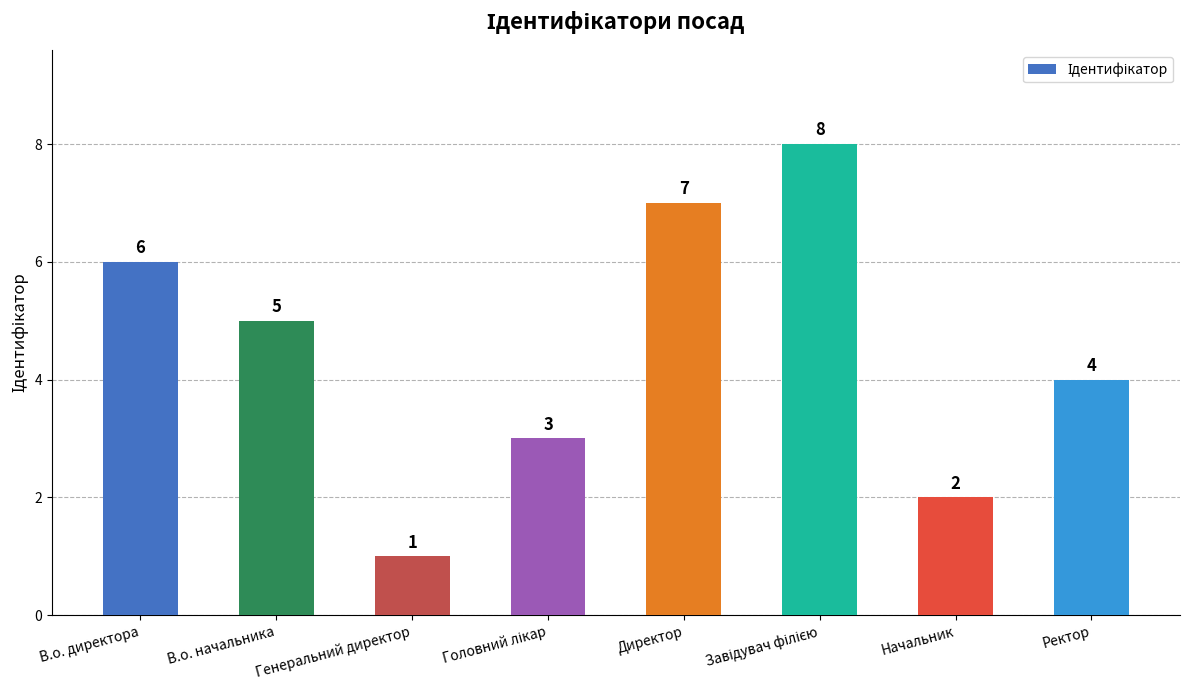

Read the value at Ректор.

4